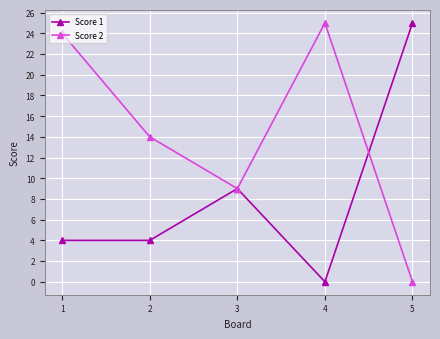

What is the average value of the Score 1 series?

8